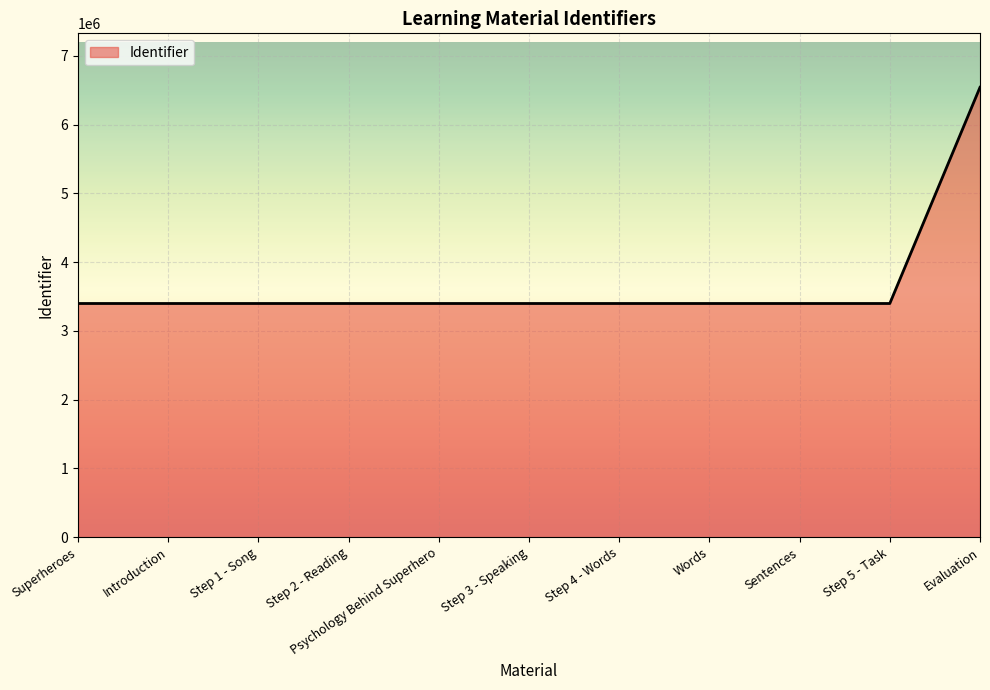

What is the change in value from Step 4 - Words to Evaluation?

+3143689